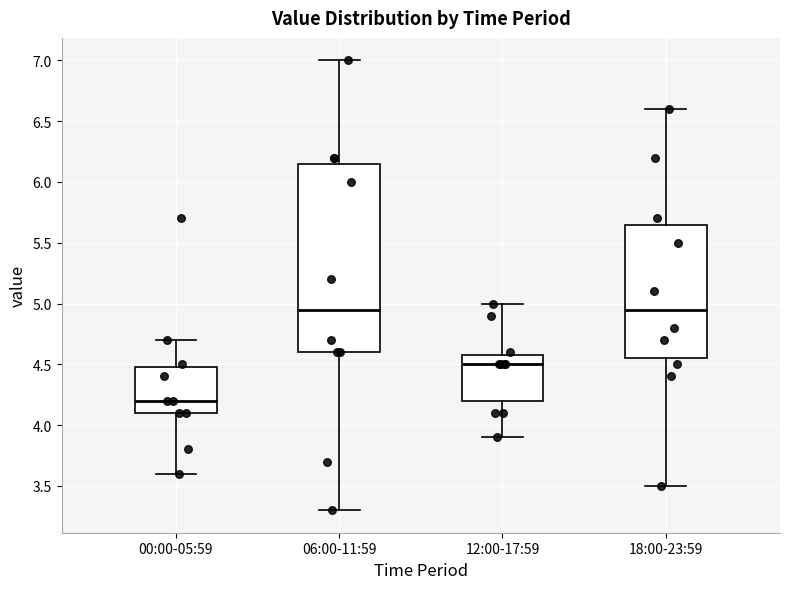

Which box has the lowest median line?

00:00-05:59